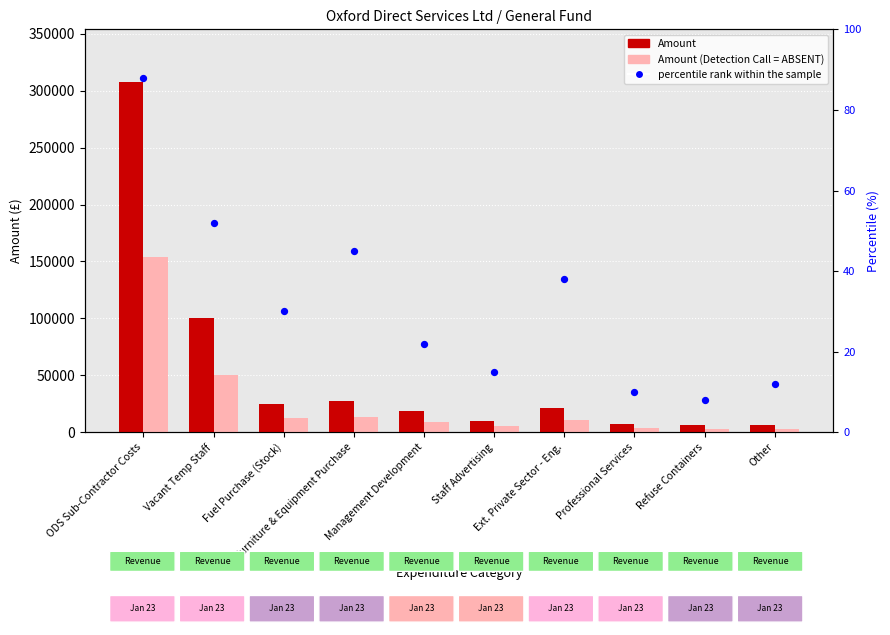

Which series has the largest total across all categories?

Amount